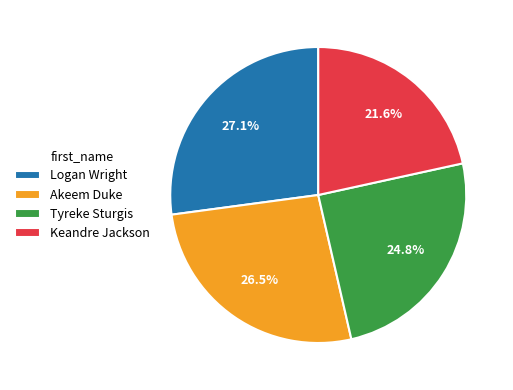

What percentage is the Tyreke Sturgis slice, to the nearest percent?

25%